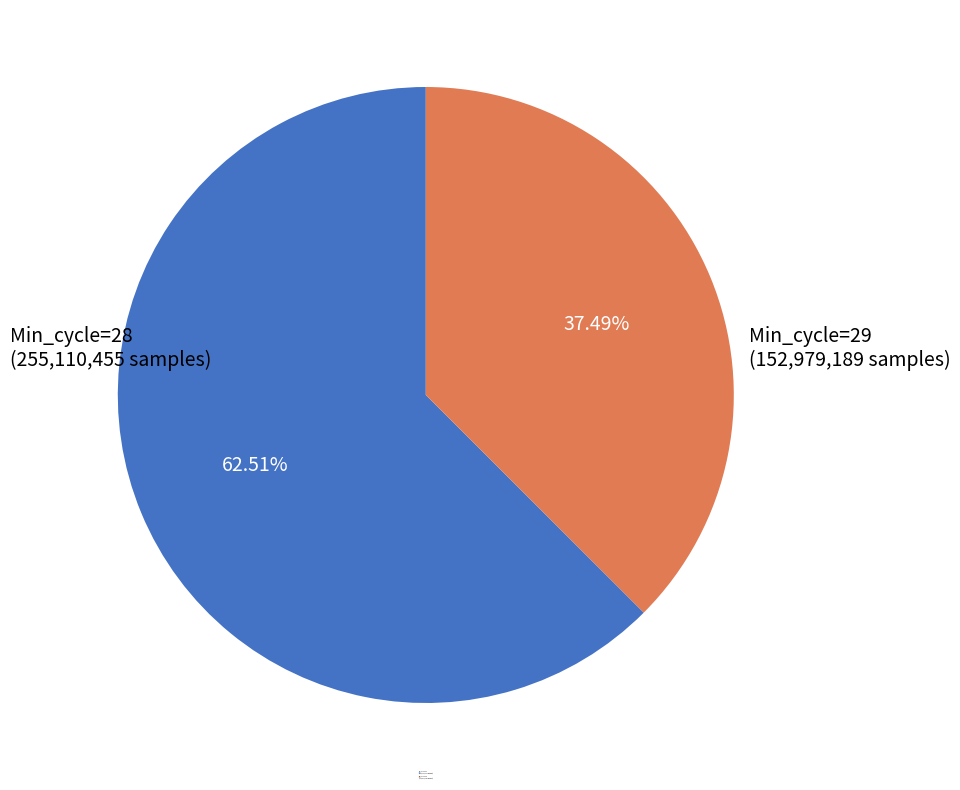

Is there any slice that represents more than half of the pie?

Yes